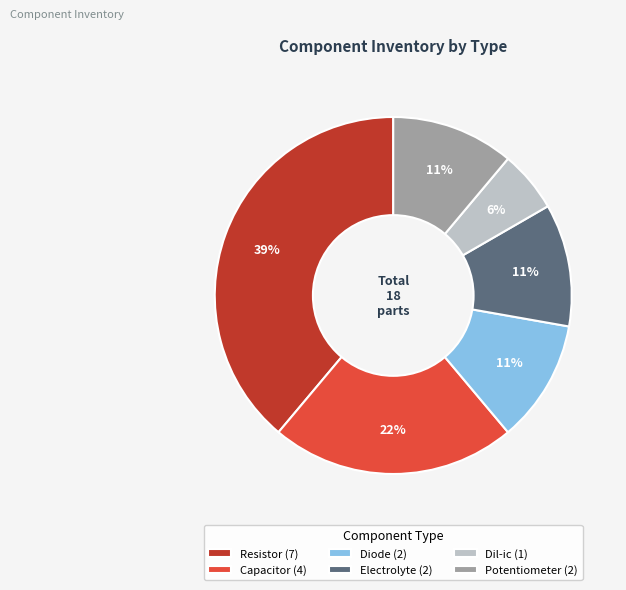

Is the sum of Capacitor (4) and Resistor (7) greater than half?

Yes